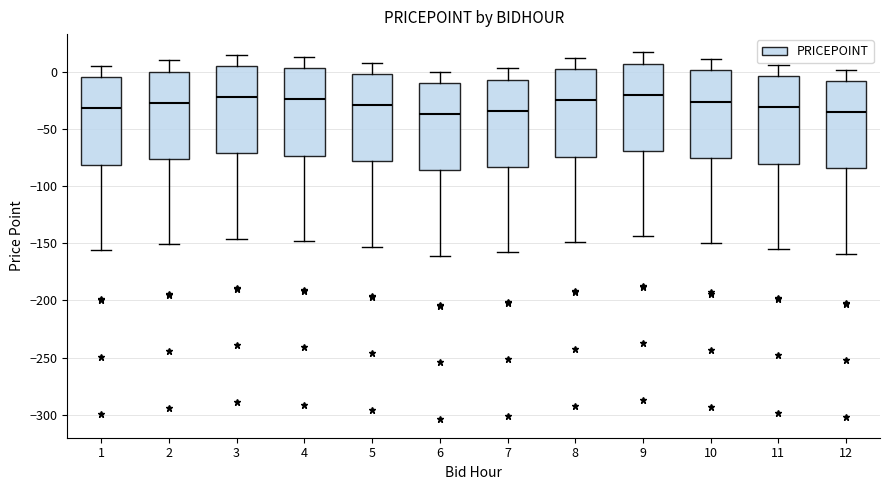

Where does the median line of the box at x = 12 sit on the y-axis? The values are not printed on the chart, so give them approximately, as read against the axis.

-35